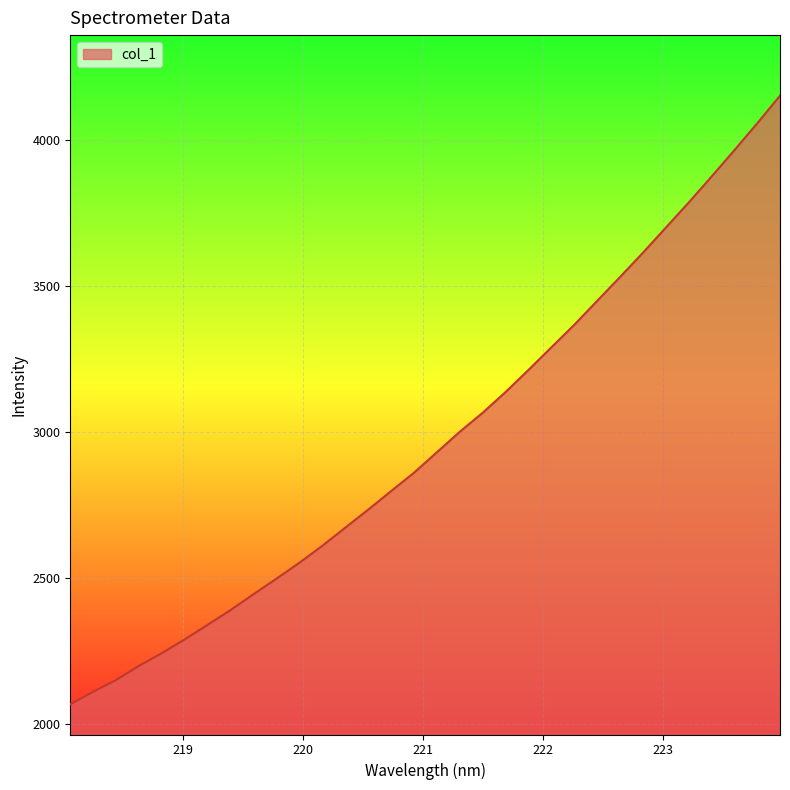

What is the maximum value shown in the chart?

4150.5